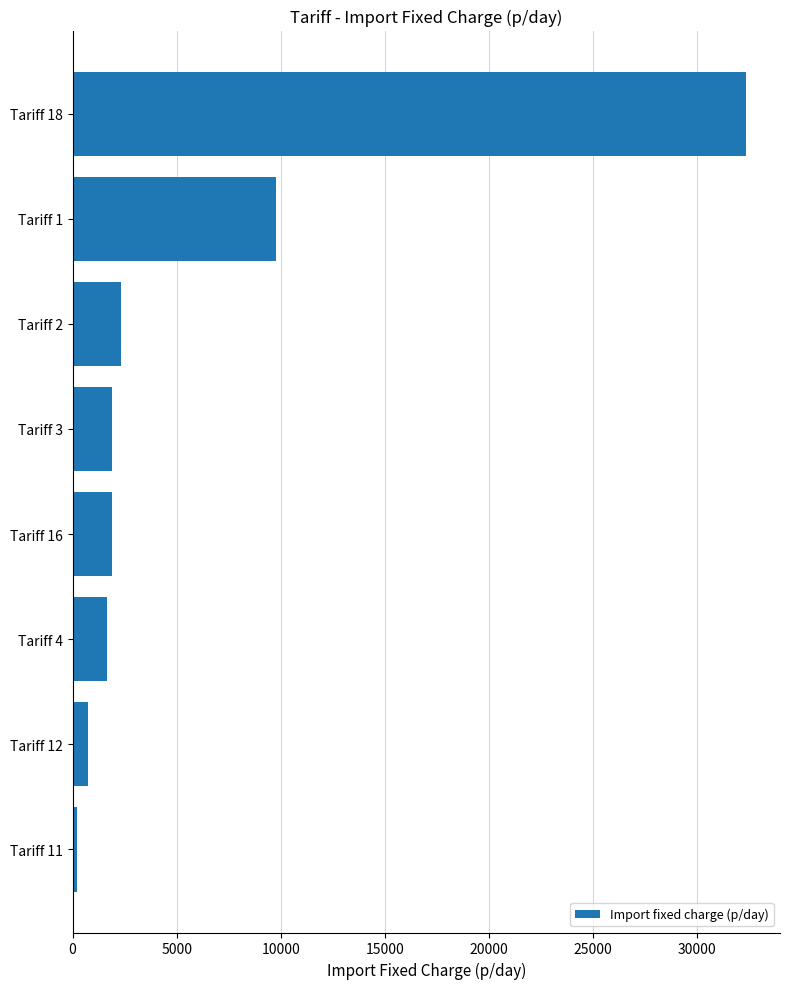

What is the ratio of the value at Tariff 2 to the value at Tariff 4?

1.4